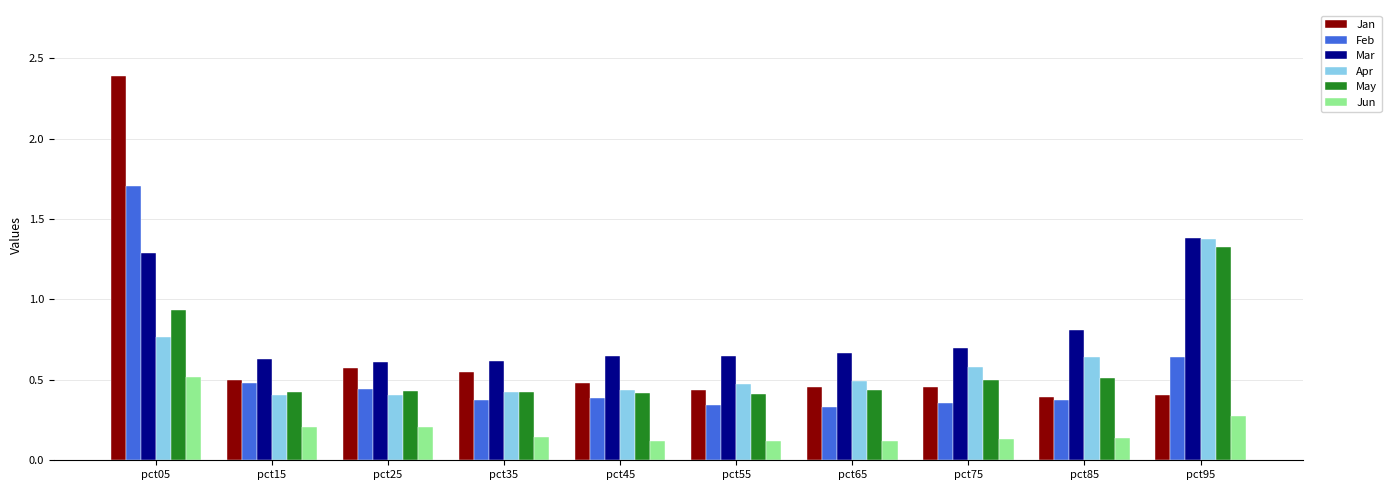

Which series has the widest spread of values?

Jan